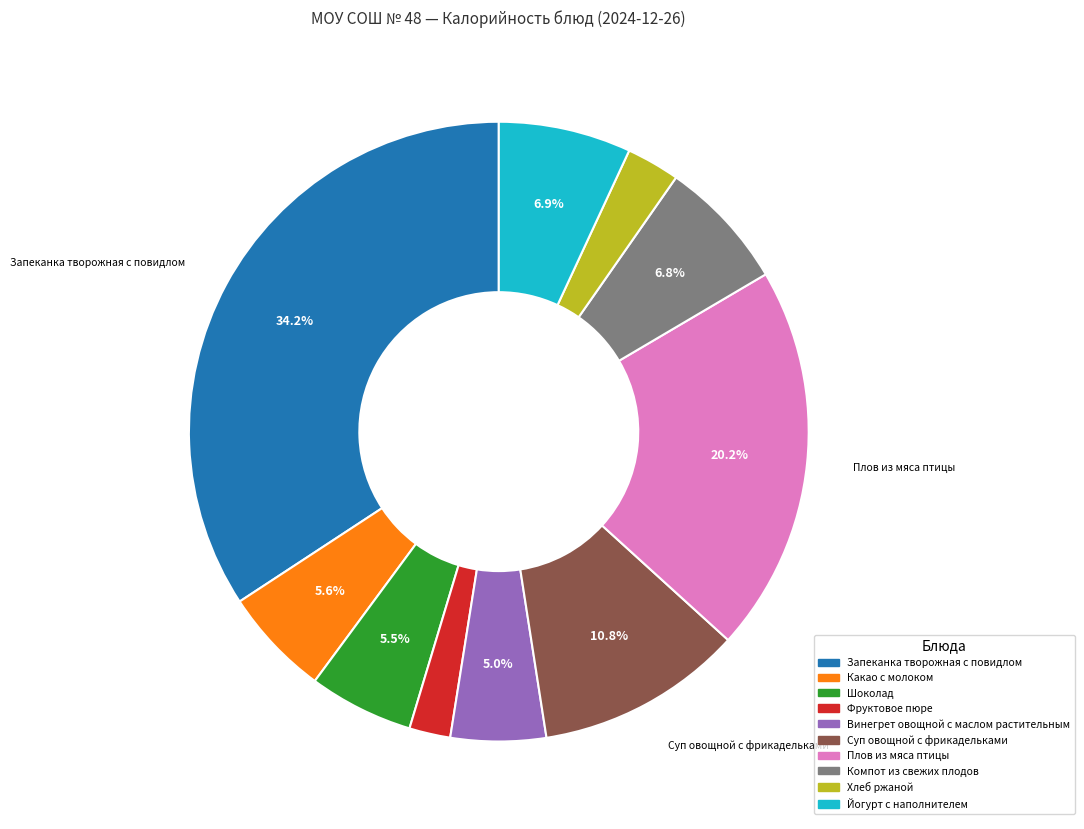

How many slices are in this pie chart?

10